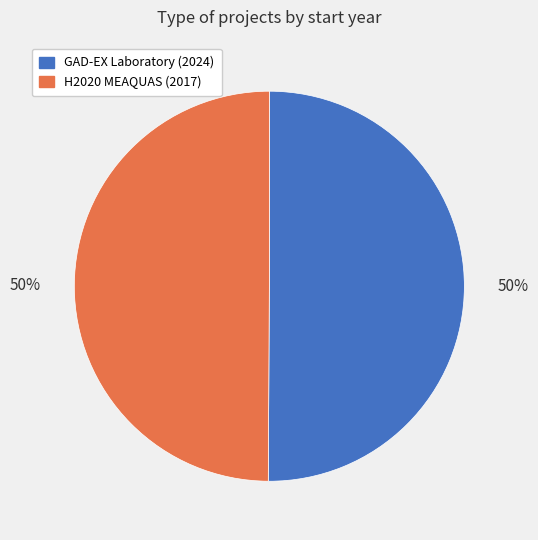

Count the number of slices in the pie.

2